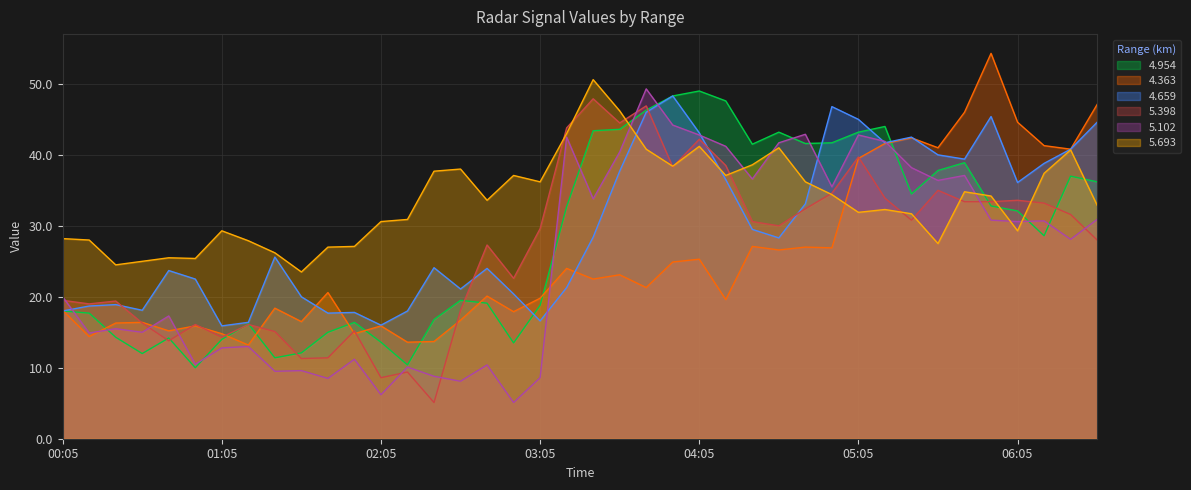

Is the value of 5.398 at 2024/02/09 04:35 greater than the value of 4.363 at 2024/02/09 02:55?

Yes